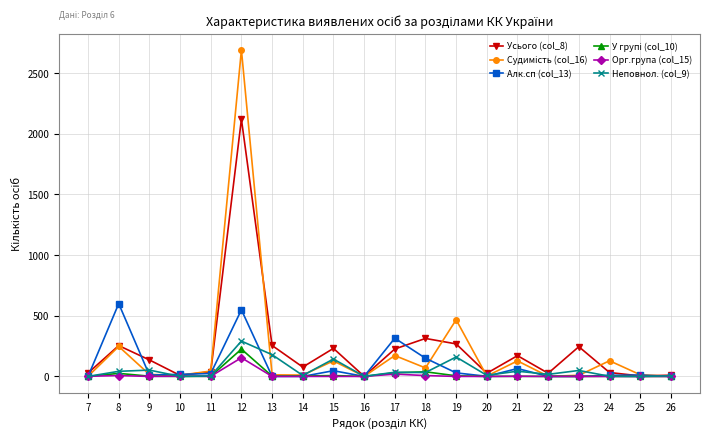

At which category is the sum across all series the highest?

12